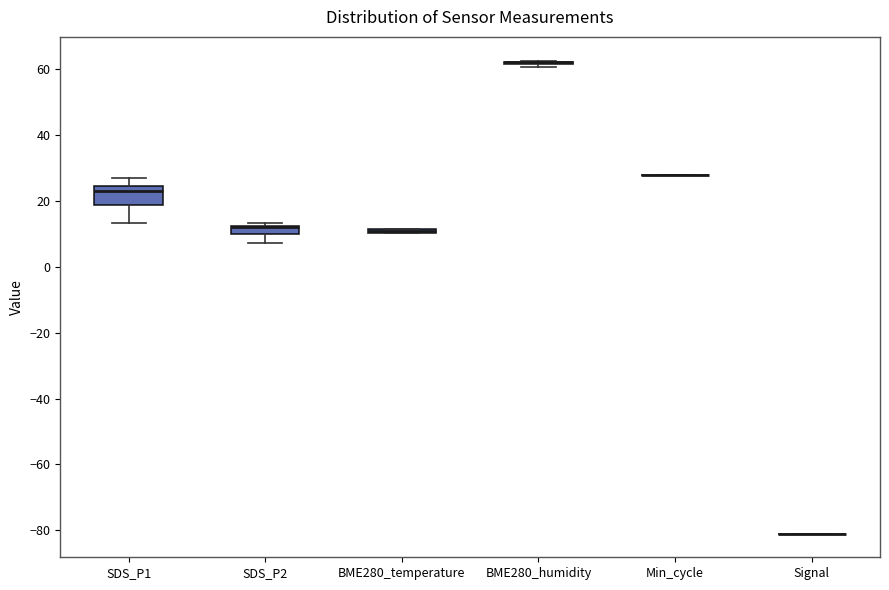

Comparing the boxes themselves (not the whiskers), which one is the tallest?

SDS_P1